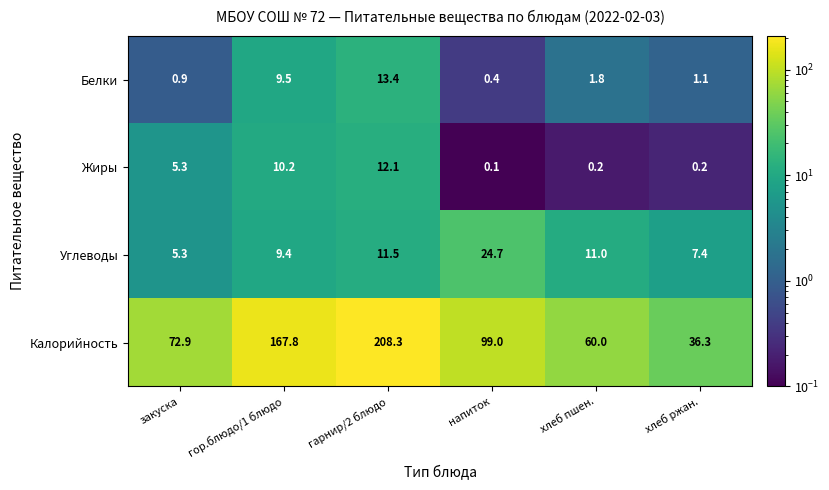

What is the difference between the Калорийность values at хлеб пшен. and гор.блюдо/1 блюдо?

107.8